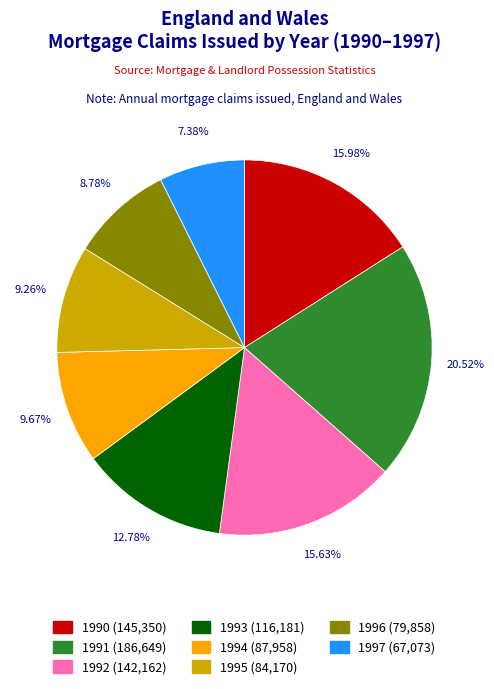

Count the number of slices in the pie.

8